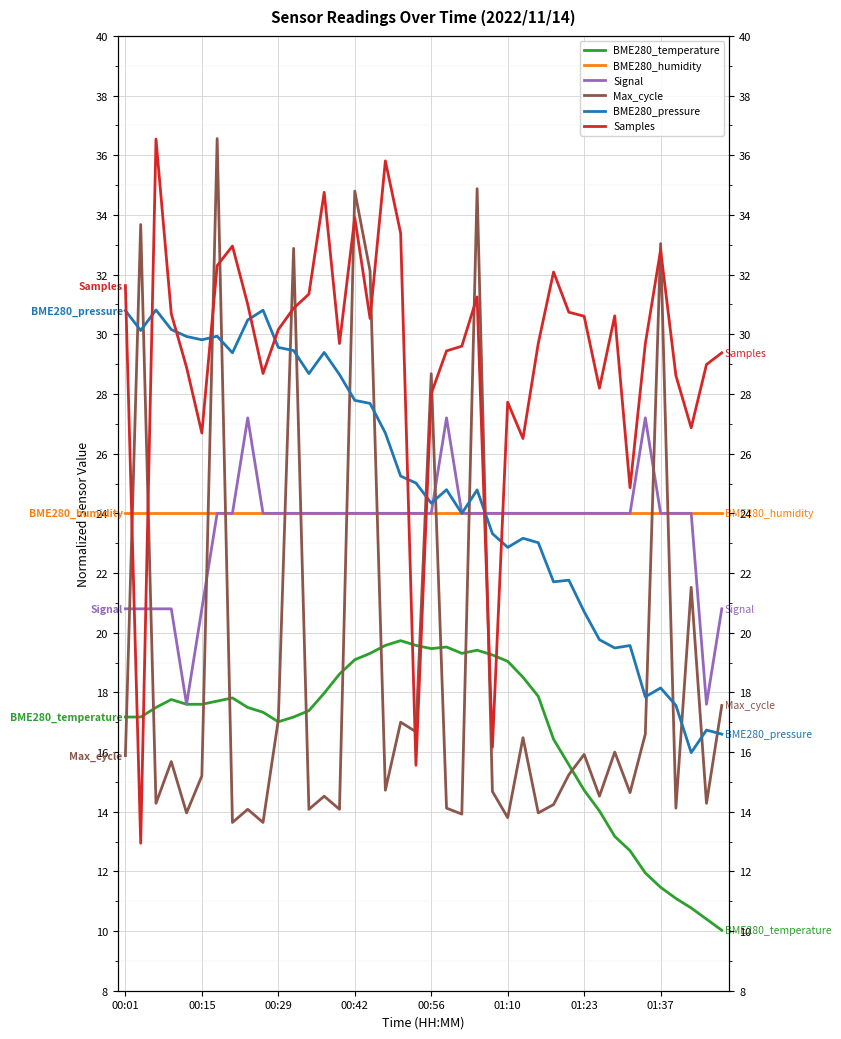

Is it true that BME280_humidity equals 31.3 at 33?

False